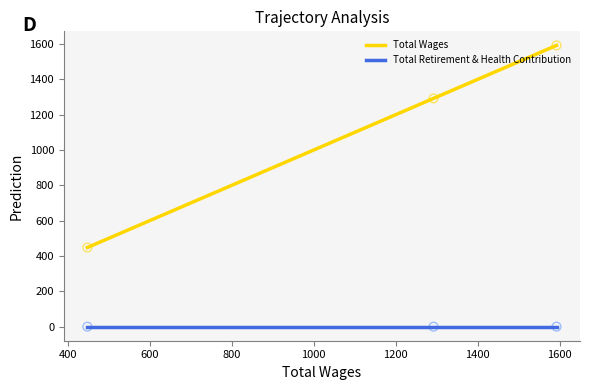

Which series contains the highest Y value?

Total Wages